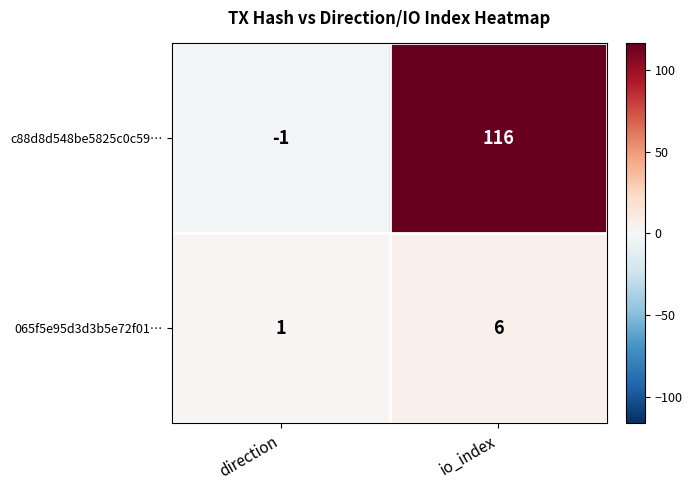

Which series changed the most between direction and io_index?

c88d8d548be5825c0c59…